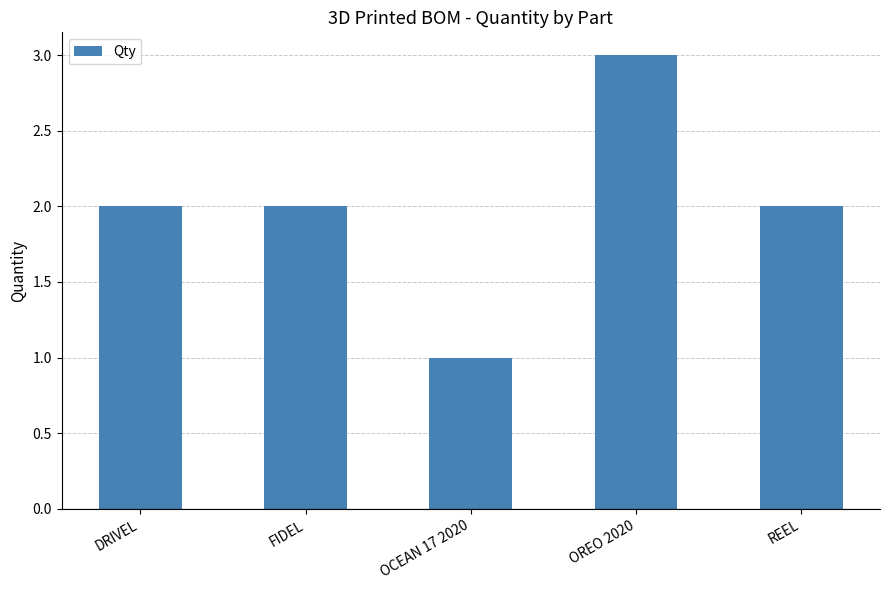

What position from the right is FIDEL?

4